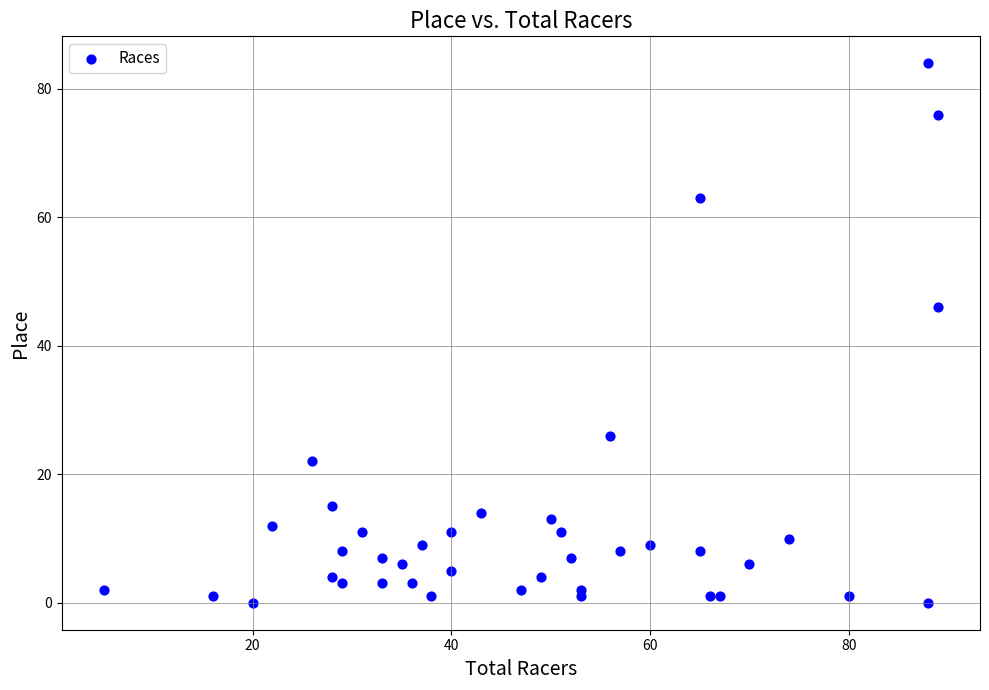

What is the range of Y values (max minus min)?

84